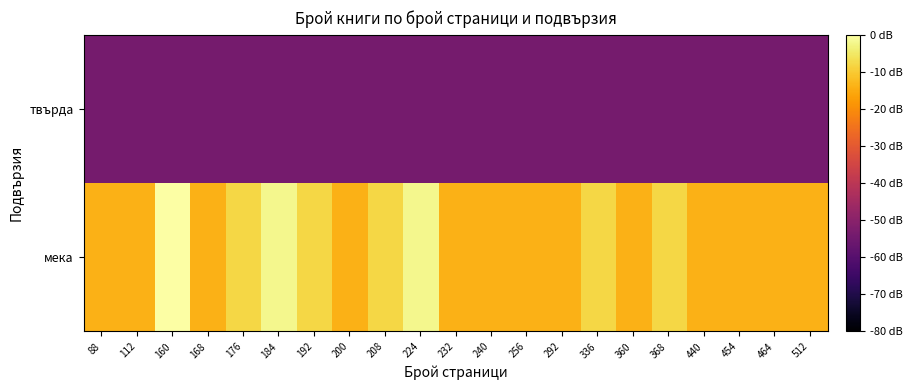

Reading right to left, what are all the values shown in this chart?

мека: 512=-14.0	464=-14.0	454=-14.0	440=-14.0	368=-8.0	360=-14.0	336=-8.0	292=-14.0	256=-14.0	240=-14.0	232=-14.0	224=-1.9	208=-8.0	200=-14.0	192=-8.0	184=-1.9	176=-8.0	168=-14.0	160=0.0	112=-14.0	88=-14.0
твърда: 512=-54.0	464=-54.0	454=-54.0	440=-54.0	368=-54.0	360=-54.0	336=-54.0	292=-54.0	256=-54.0	240=-54.0	232=-54.0	224=-54.0	208=-54.0	200=-54.0	192=-54.0	184=-54.0	176=-54.0	168=-54.0	160=-54.0	112=-54.0	88=-54.0